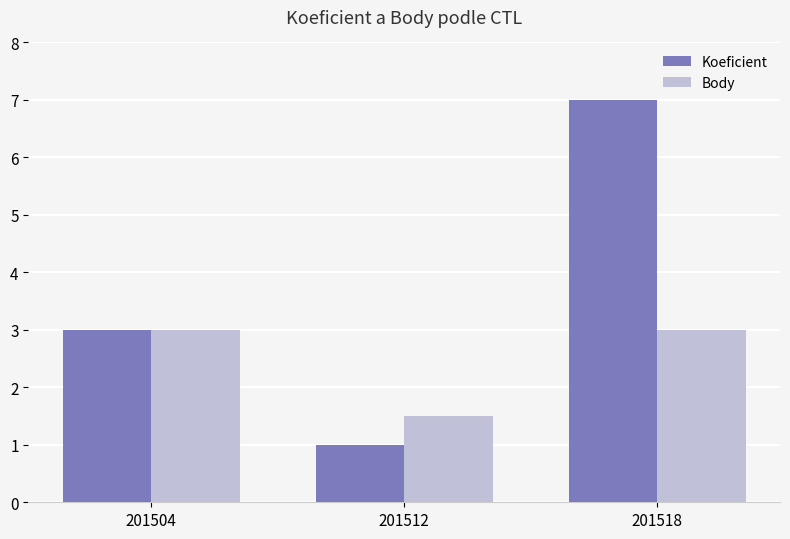

Reading right to left, list all the values displayed in this chart.

Koeficient: 201518=7.0	201512=1.0	201504=3.0
Body: 201518=3.0	201512=1.5	201504=3.0